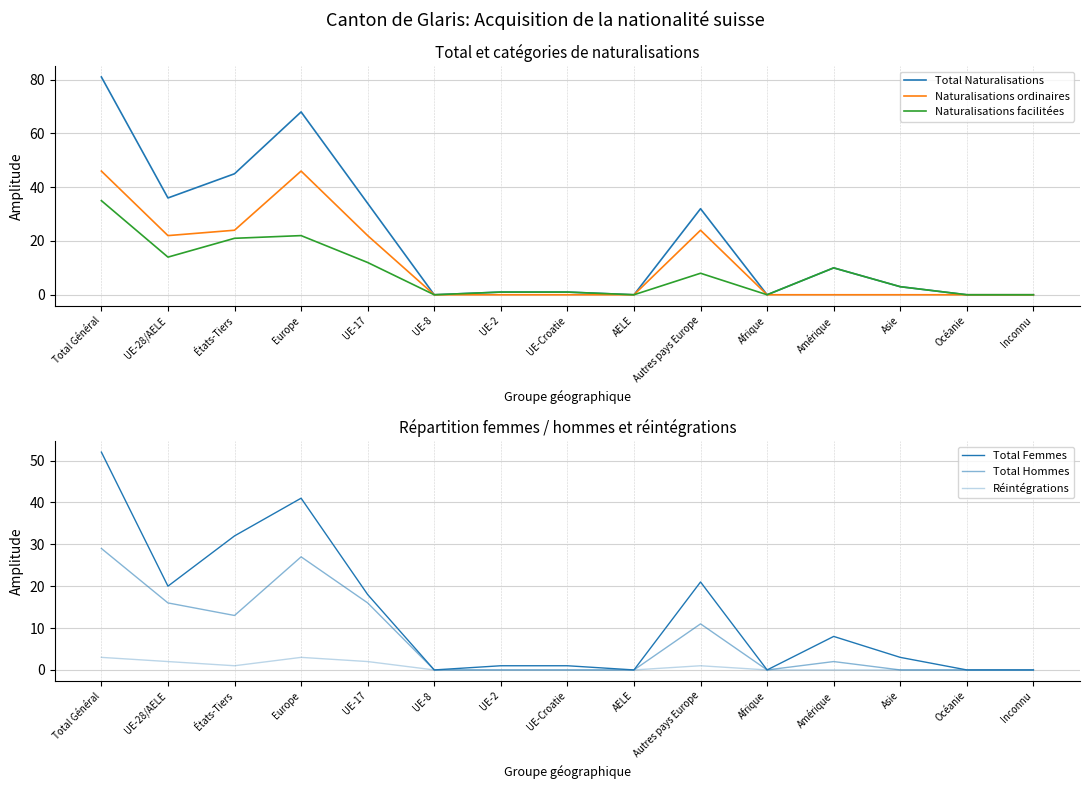

What is the label of the 8th point from the right?

UE-Croatie